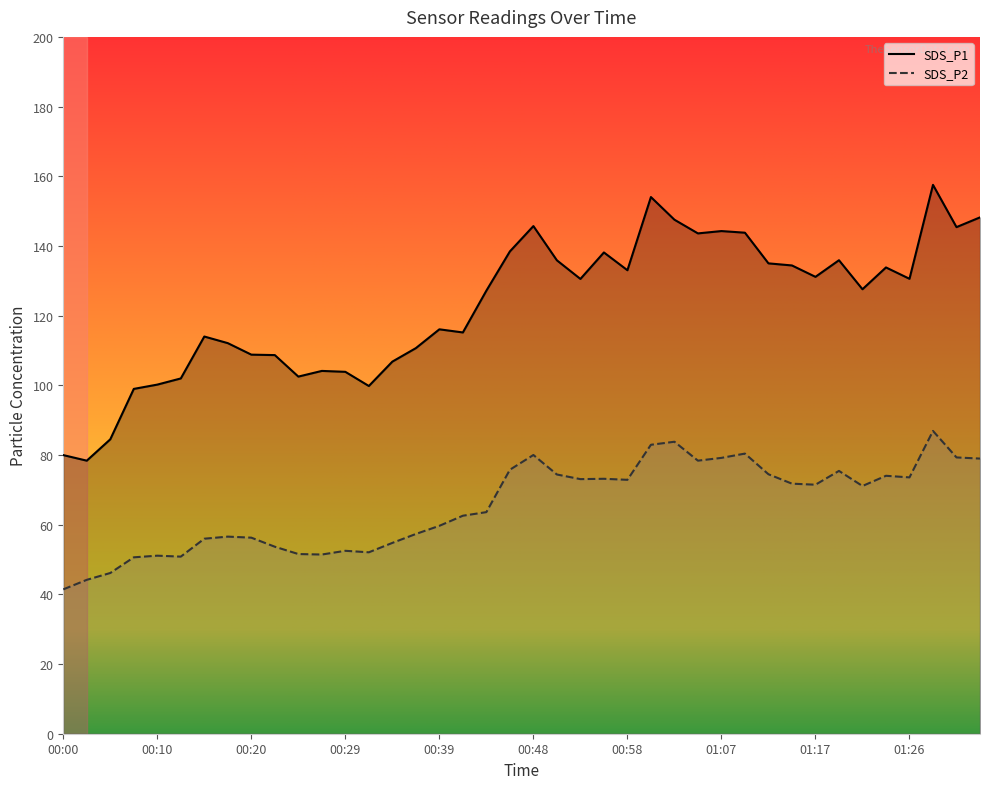

What is the label of the 7th point from the right?

01:19